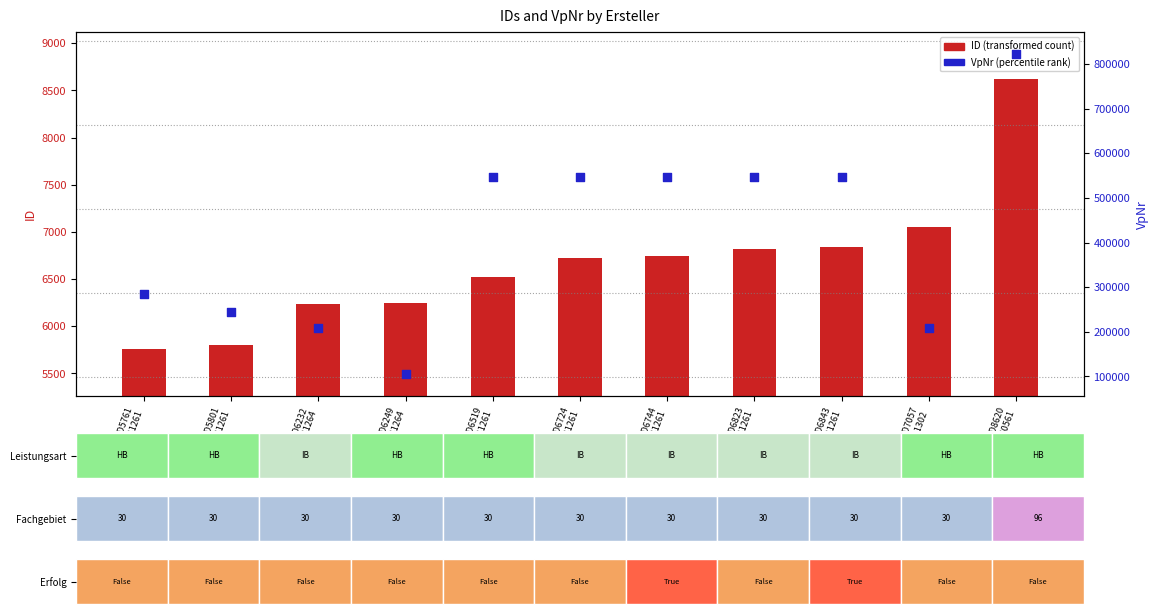

What is the change in value from ID6843
E:141261 to ID8620
E:140561?

+275438